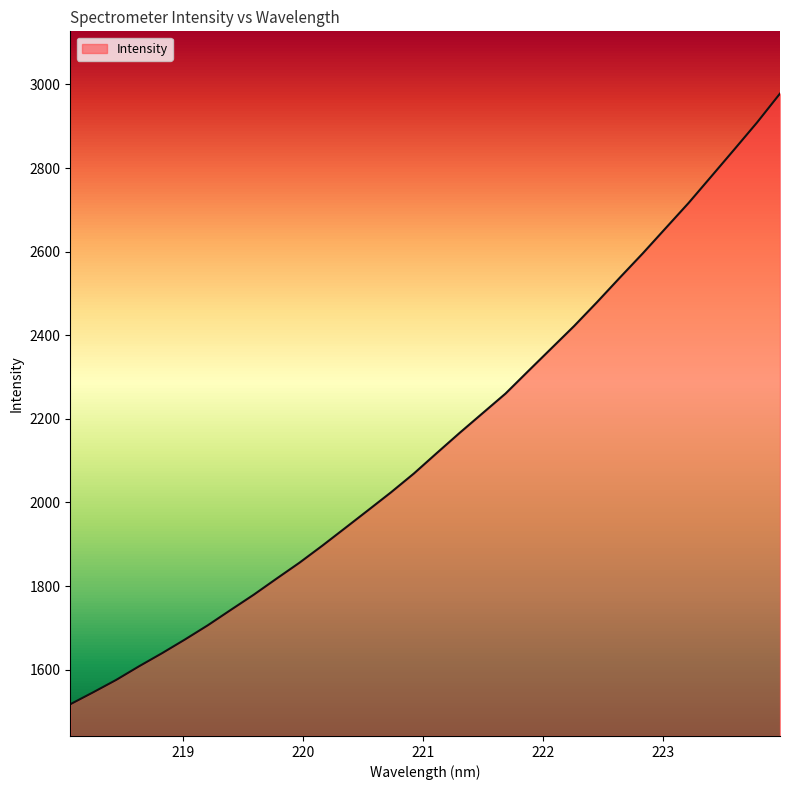

Rank the categories by value from highest to lowest.

223.9802, 223.7895, 223.5987, 223.408, 223.2172, 223.0264, 222.8355, 222.6447, 222.4538, 222.263, 222.0721, 221.8812, 221.6902, 221.4993, 221.3083, 221.1174, 220.9264, 220.7354, 220.5444, 220.3533, 220.1623, 219.9712, 219.7801, 219.589, 219.3979, 219.2067, 219.0156, 218.8244, 218.6332, 218.442, 218.2508, 218.0596